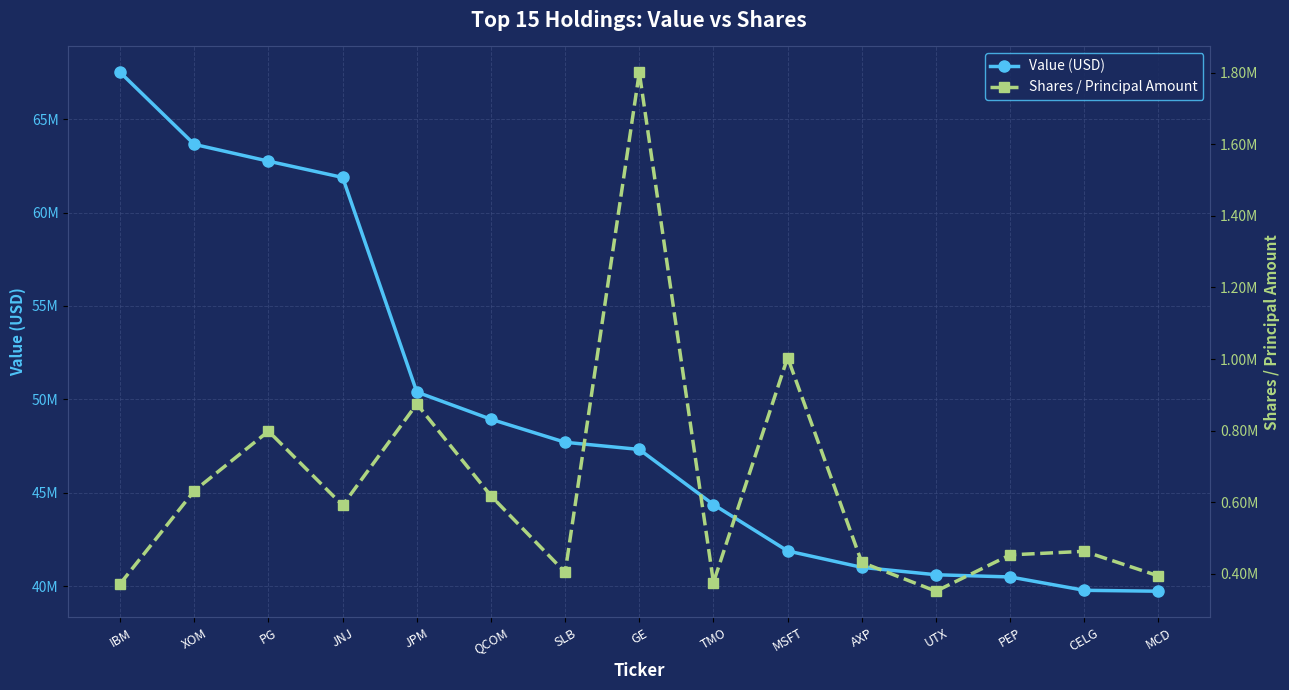

Which series changed the most between XOM and TMO?

Value (USD)